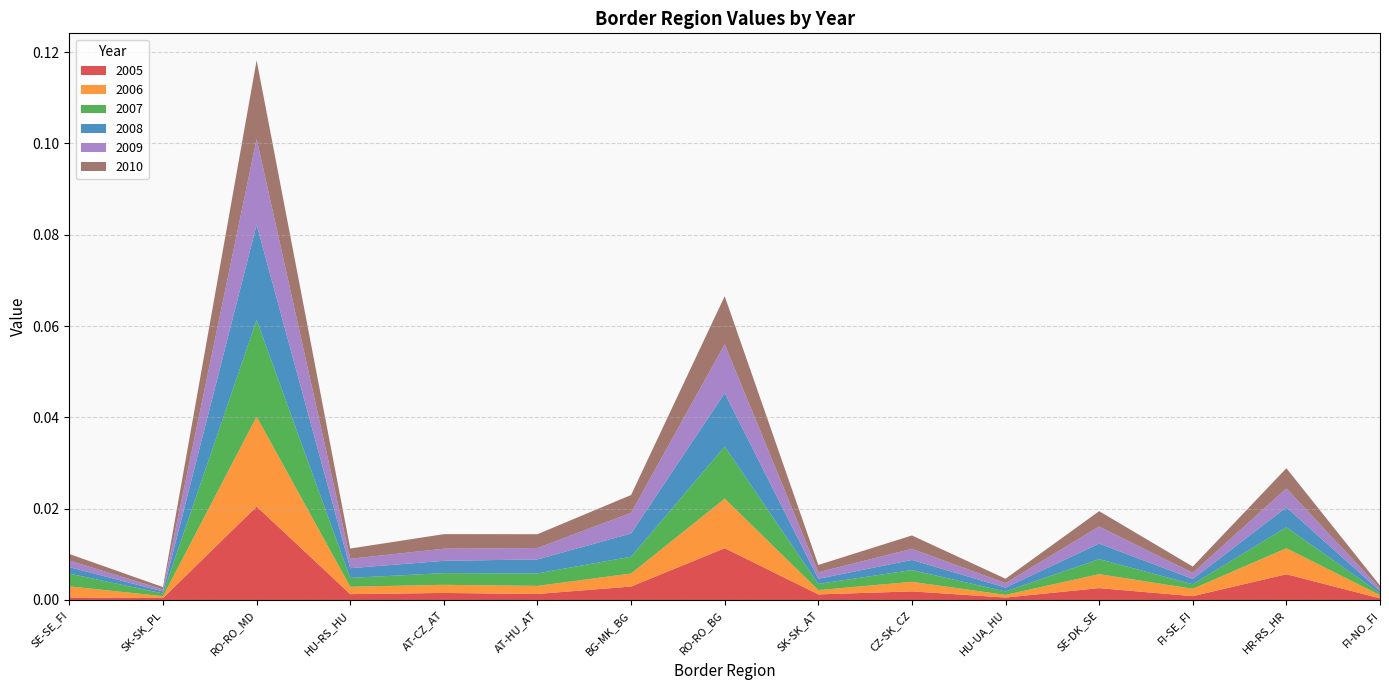

Reading right to left, transcribe all the data shown in this chart.

2005: 0.0	0.0	0.0	0.0	0.0	0.0	0.0	0.0	0.0	0.0	0.0	0.0	0.0	0.0	0.0
2006: 0.0	0.0	0.0	0.0	0.0	0.0	0.0	0.0	0.0	0.0	0.0	0.0	0.0	0.0	0.0
2007: 0.0	0.0	0.0	0.0	0.0	0.0	0.0	0.0	0.0	0.0	0.0	0.0	0.0	0.0	0.0
2008: 0.0	0.0	0.0	0.0	0.0	0.0	0.0	0.0	0.0	0.0	0.0	0.0	0.0	0.0	0.0
2009: 0.0	0.0	0.0	0.0	0.0	0.0	0.0	0.0	0.0	0.0	0.0	0.0	0.0	0.0	0.0
2010: 0.0	0.0	0.0	0.0	0.0	0.0	0.0	0.0	0.0	0.0	0.0	0.0	0.0	0.0	0.0